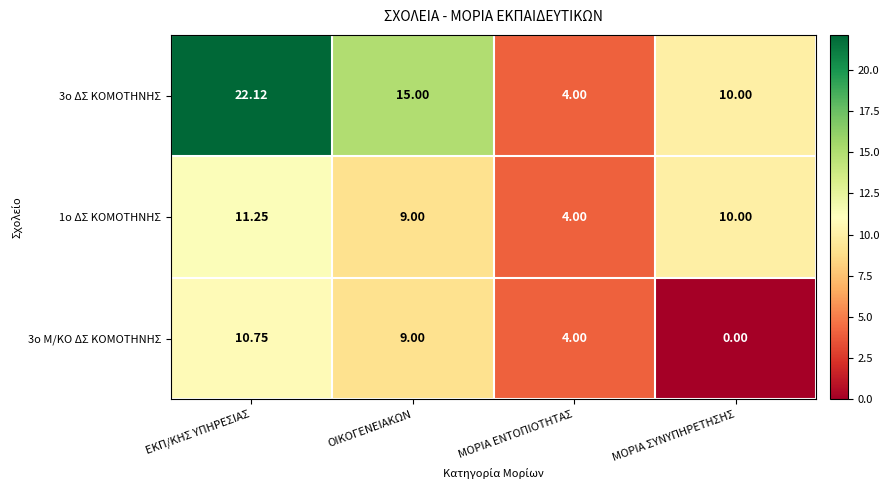

How many categories are shown in the chart?

4